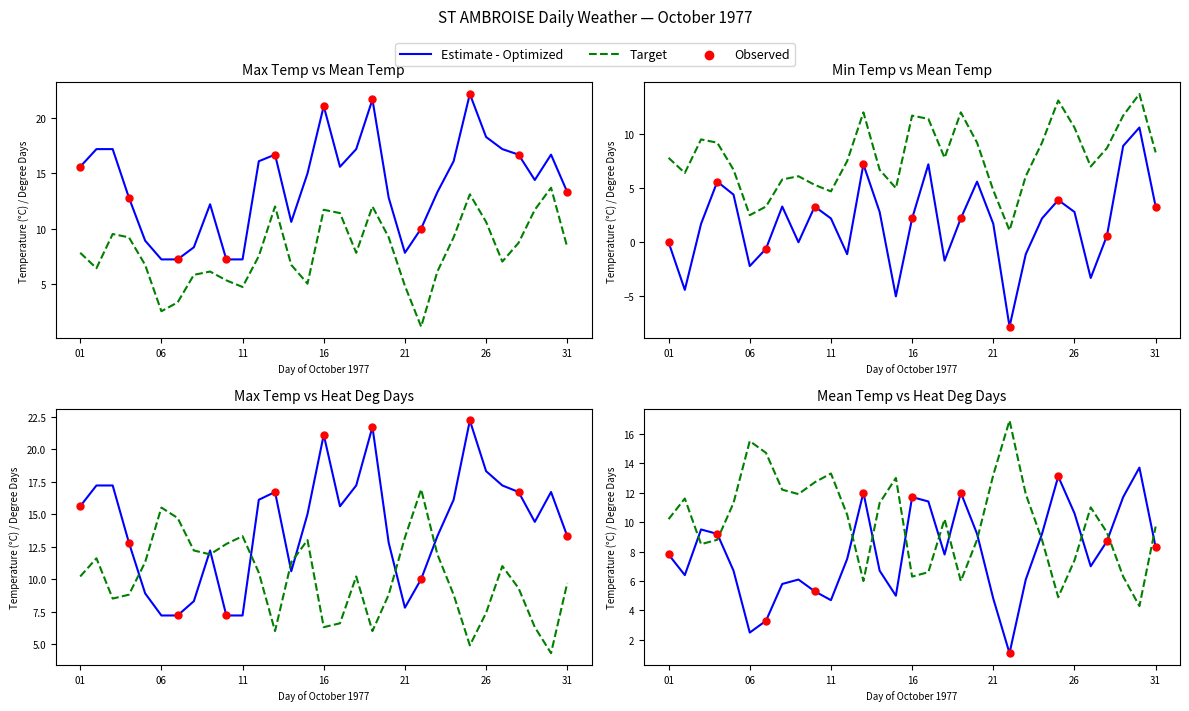

What is the total value across all series at 20?

36.4